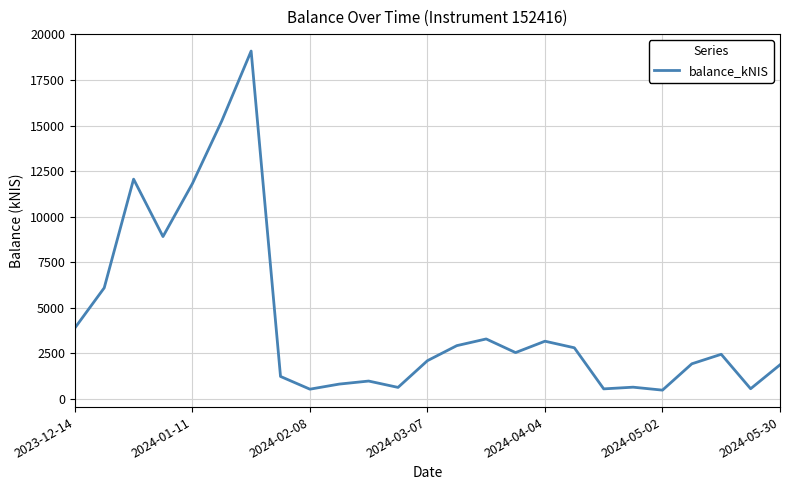

What is the greatest value displayed?

19084.2